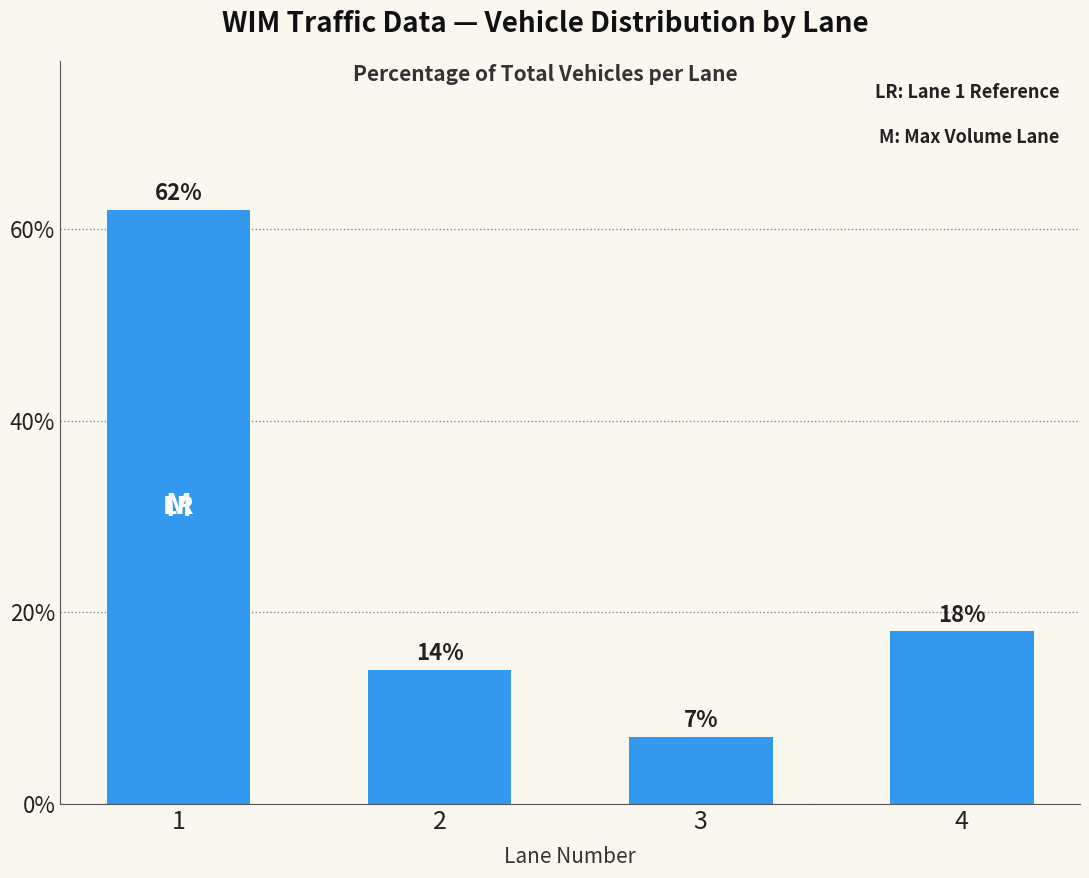

Rank the categories by value from lowest to highest.

3, 2, 4, 1